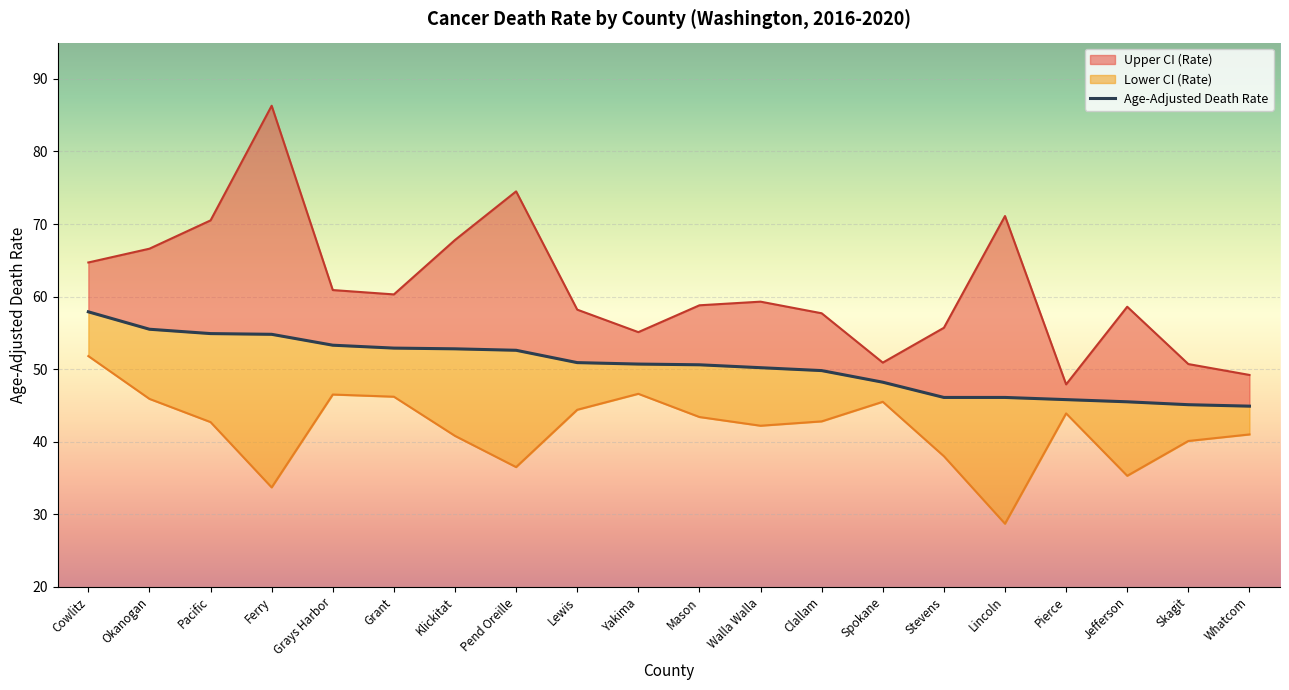

How many data points does each series have?

20